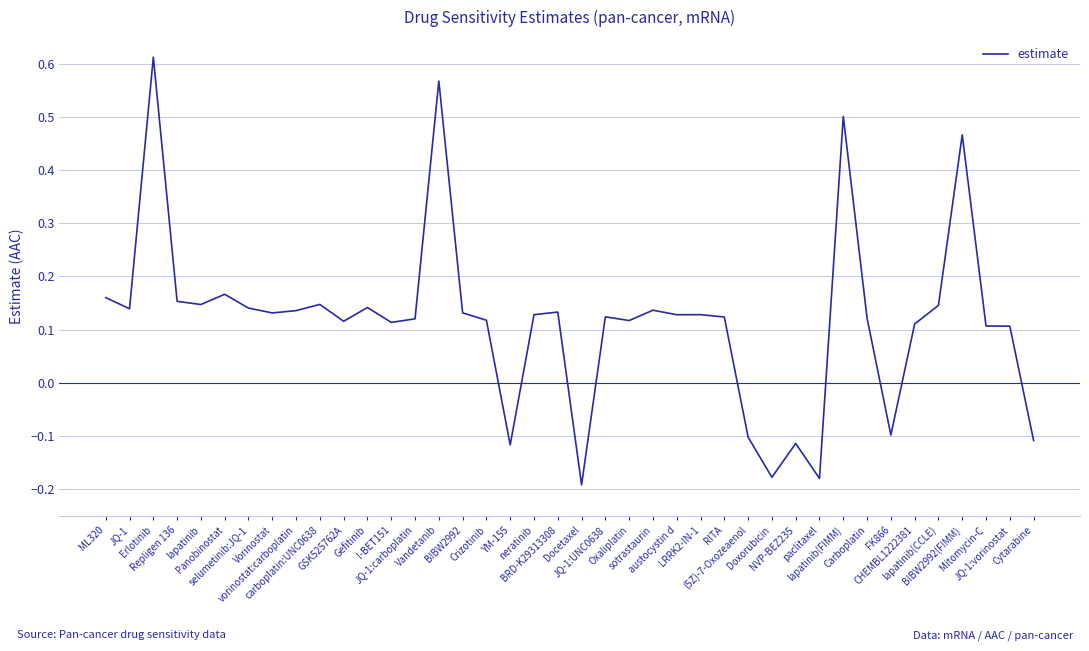

What is the difference between the maximum and minimum values?

0.8